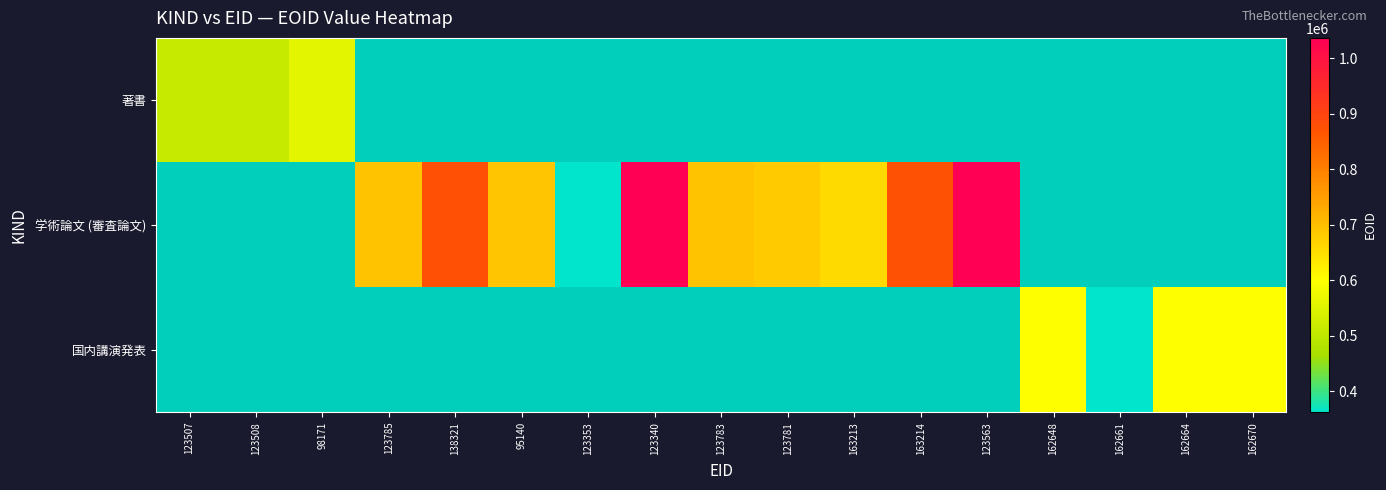

What is the greatest value displayed?

1